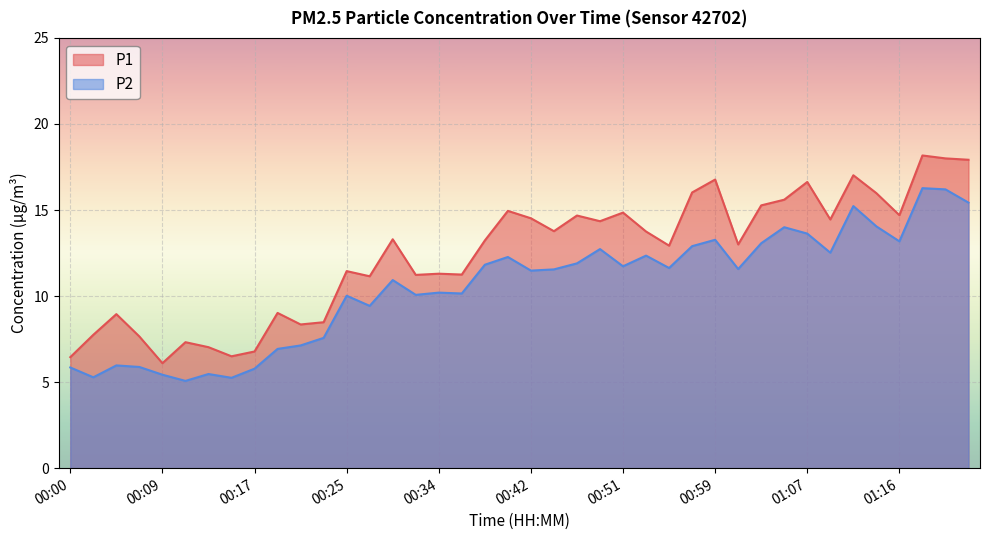

What is the difference between the highest and lowest values at 01:07?

3.0